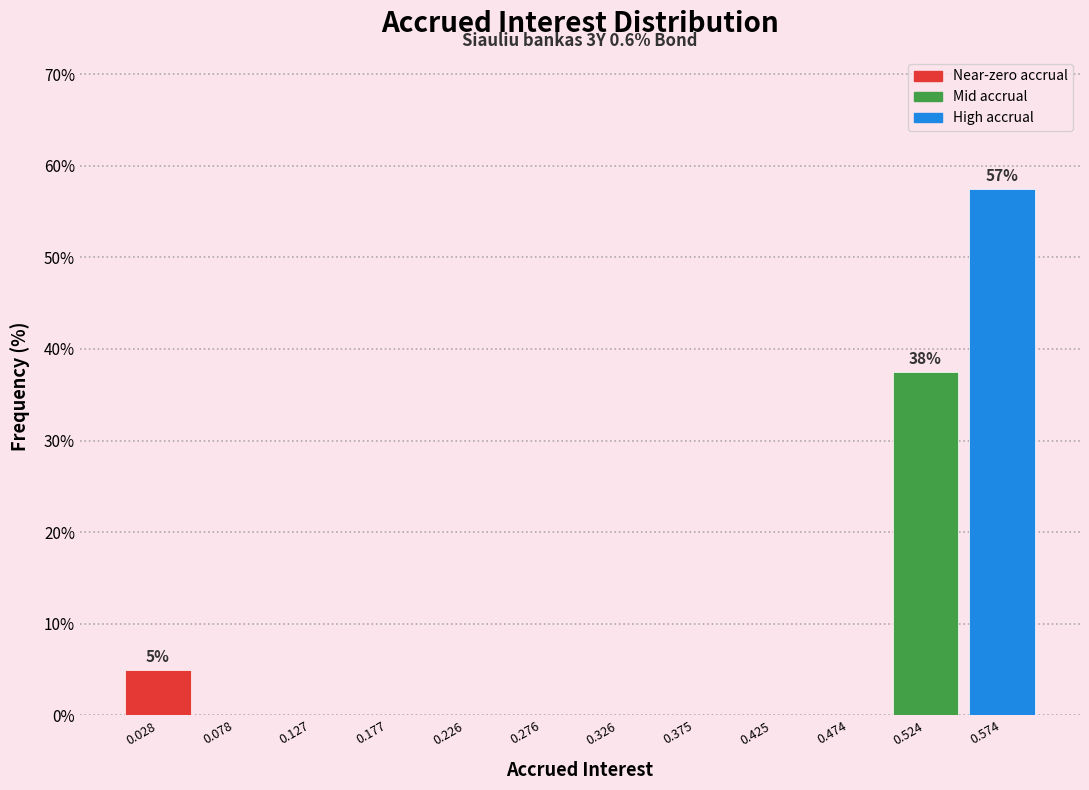

Over which range of the x-axis is the bar tallest?

0.550 to 0.600